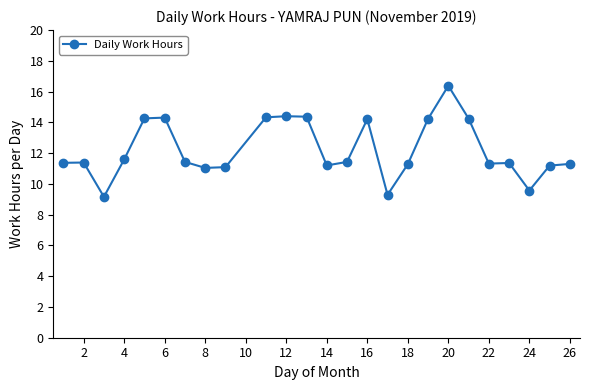

How many data points does each series have?

25